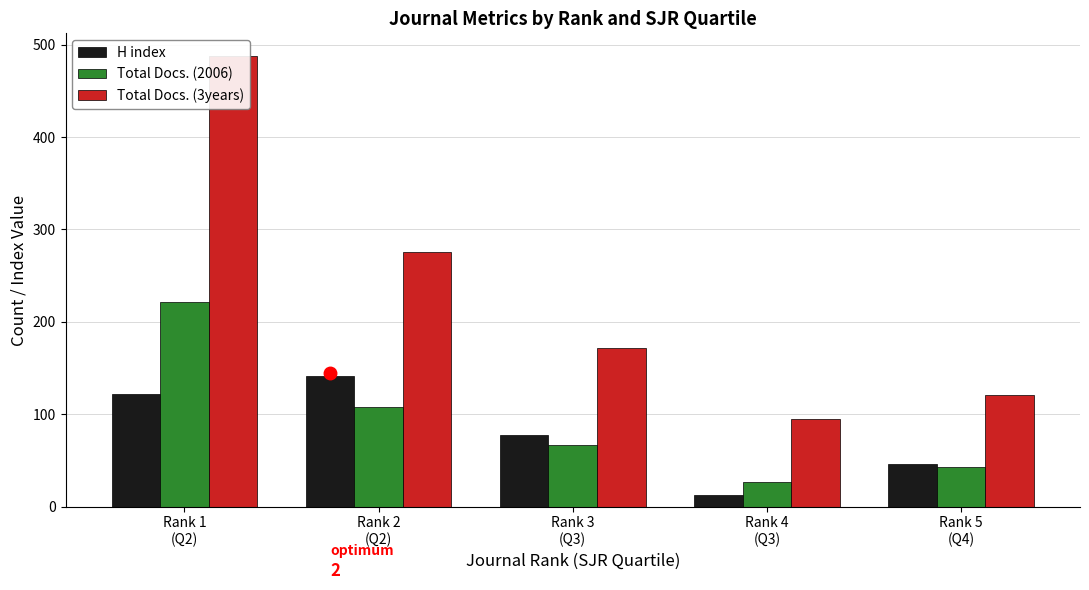

Which category has the lowest value across all series?

Rank 4
(Q3)